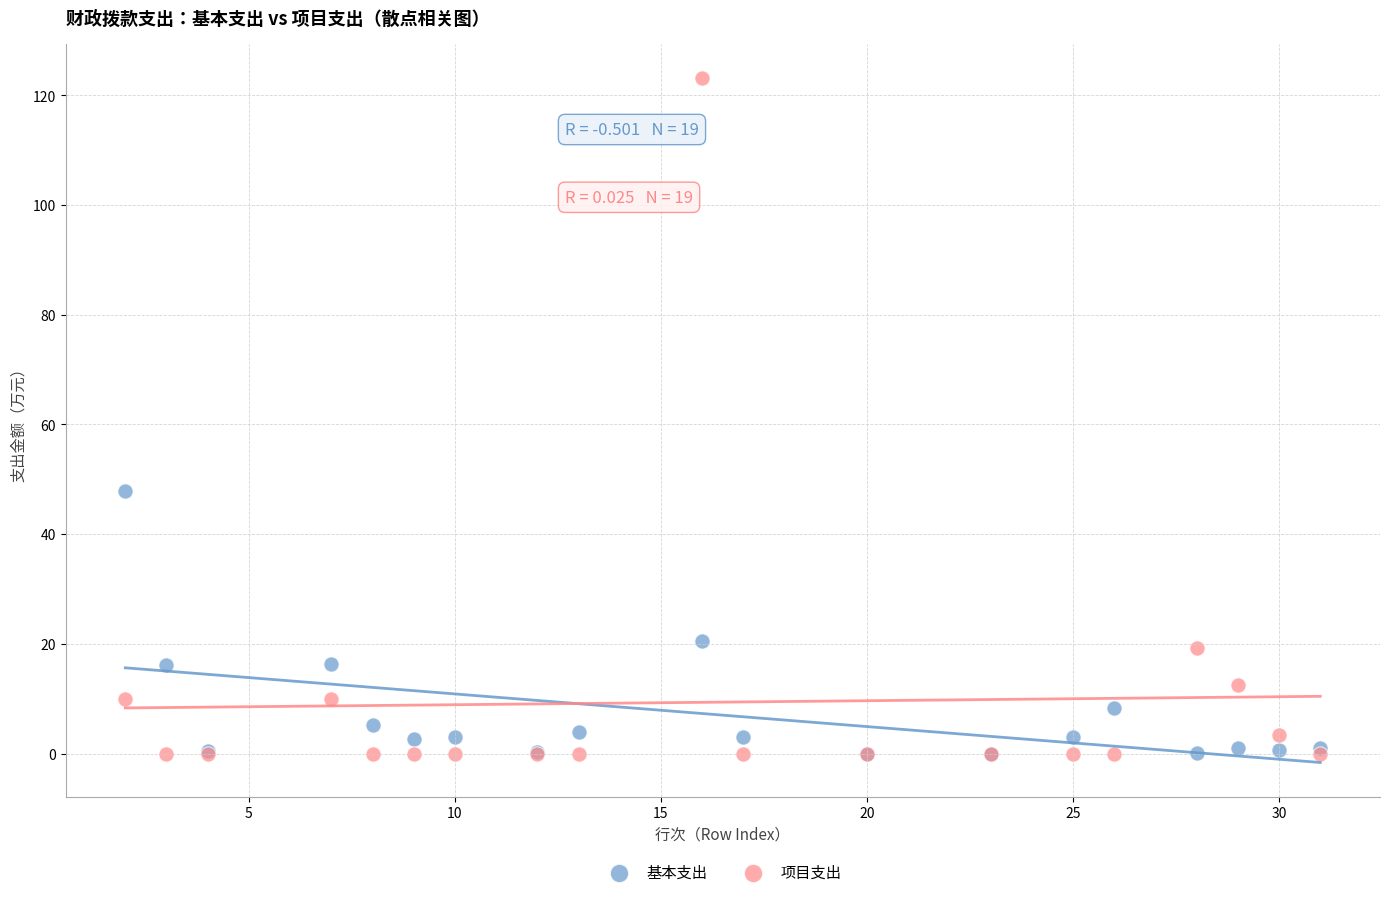

In the 项目支出 series, what Y value is closest to 61?

19.3